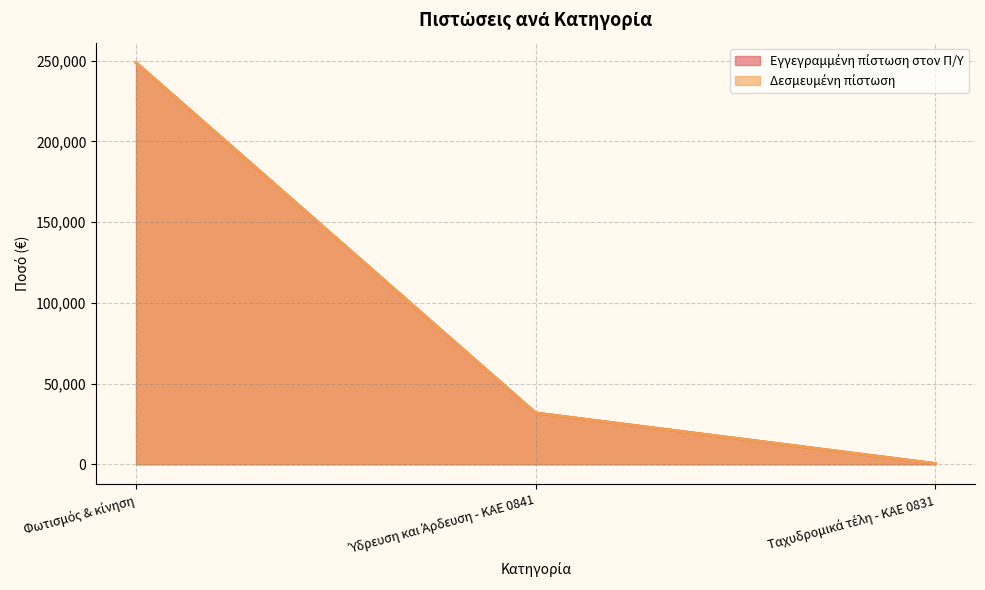

Reading left to right, what are all the values shown in this chart?

Εγγεγραμμένη πίστωση στον Π/Υ: 248772.8	31833.1	500.0
Δεσμευμένη πίστωση: 248772.8	31833.1	500.0